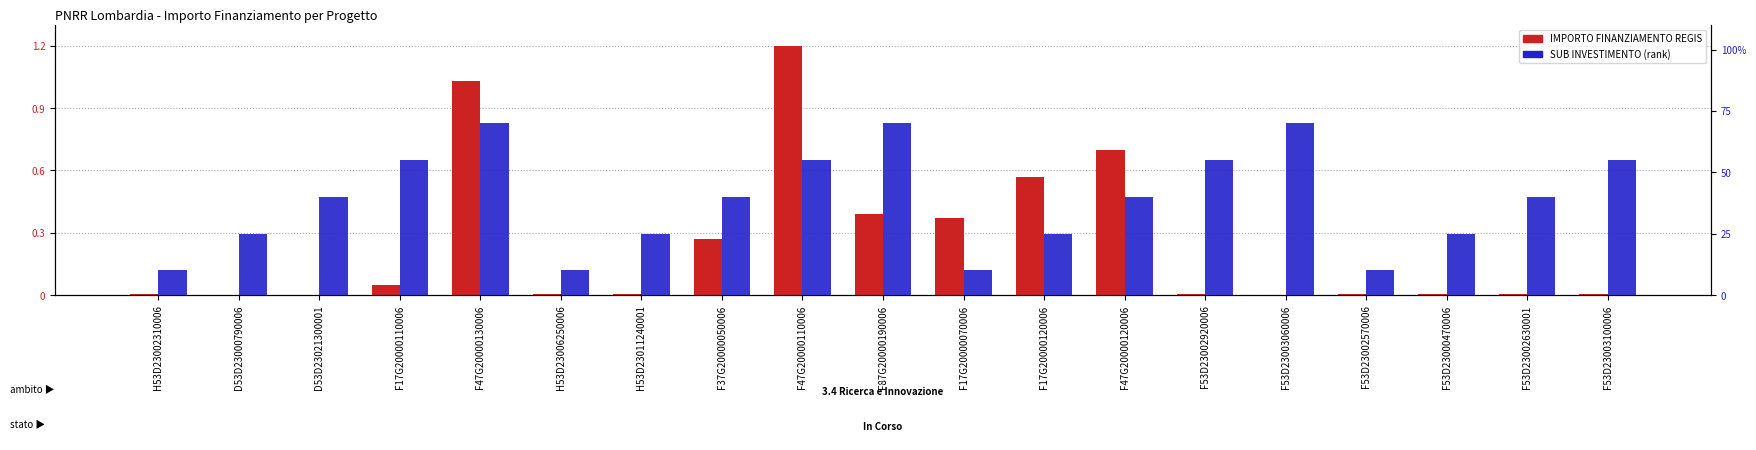

Count the number of categories in the chart.

19